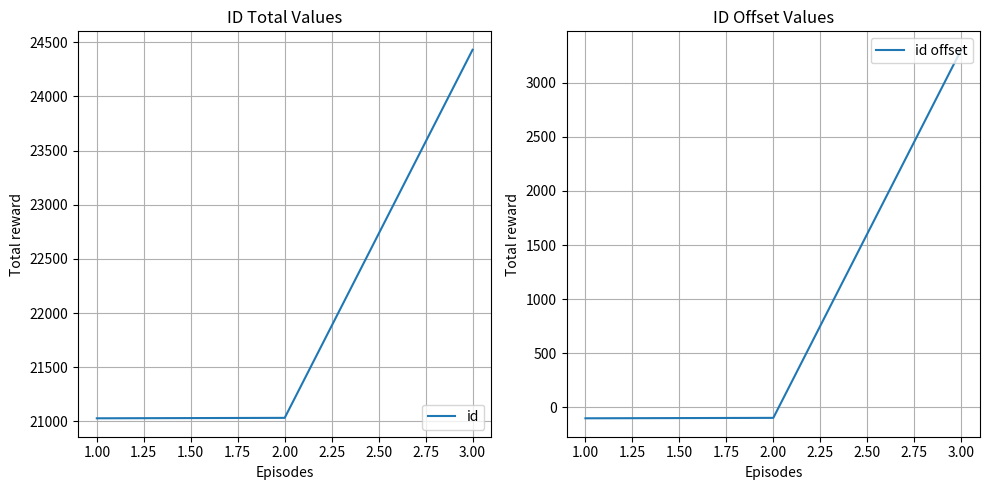

List the series in order of their peak value, lowest first.

id offset, id